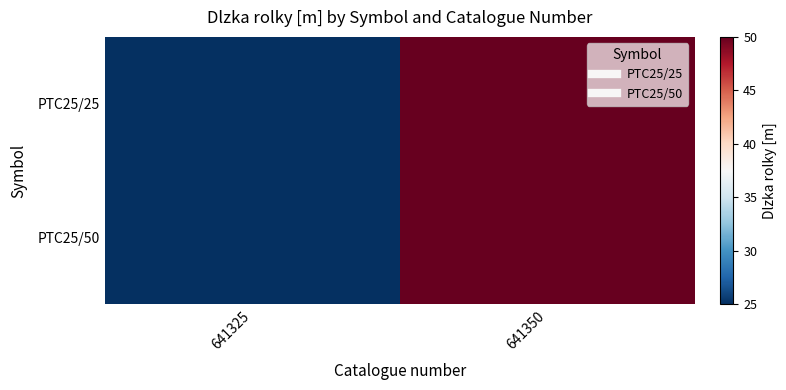

Which series changed the most between 641325 and 641350?

PTC25/25